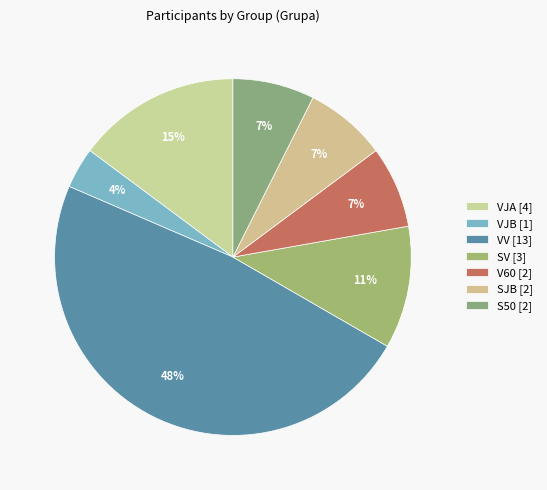

How many slices are in this pie chart?

7